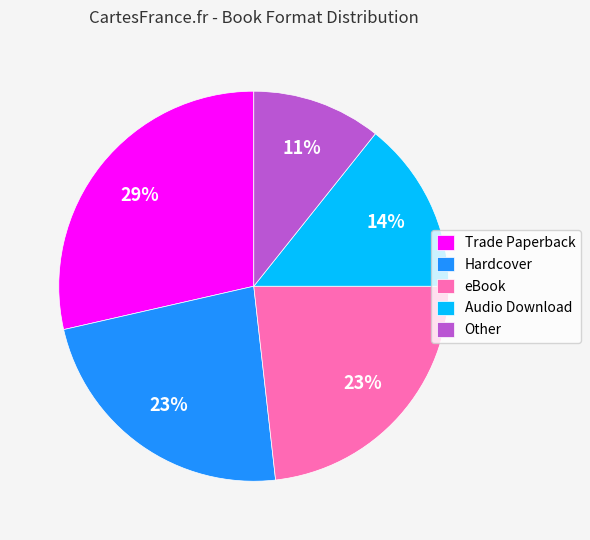

Is it true that Hardcover is 17% of the pie?

False